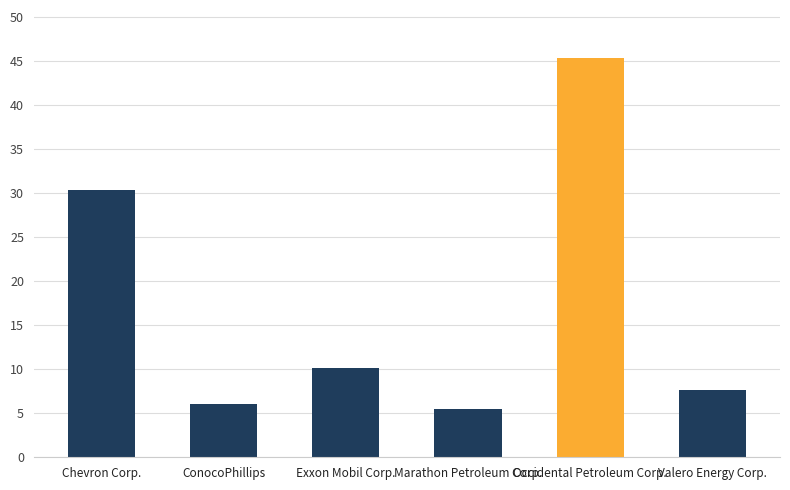

Reading left to right, what are all the values shown in this chart?

Chevron Corp.=30.4	ConocoPhillips=6.0	Exxon Mobil Corp.=10.1	Marathon Petroleum Corp.=5.5	Occidental Petroleum Corp.=45.4	Valero Energy Corp.=7.7